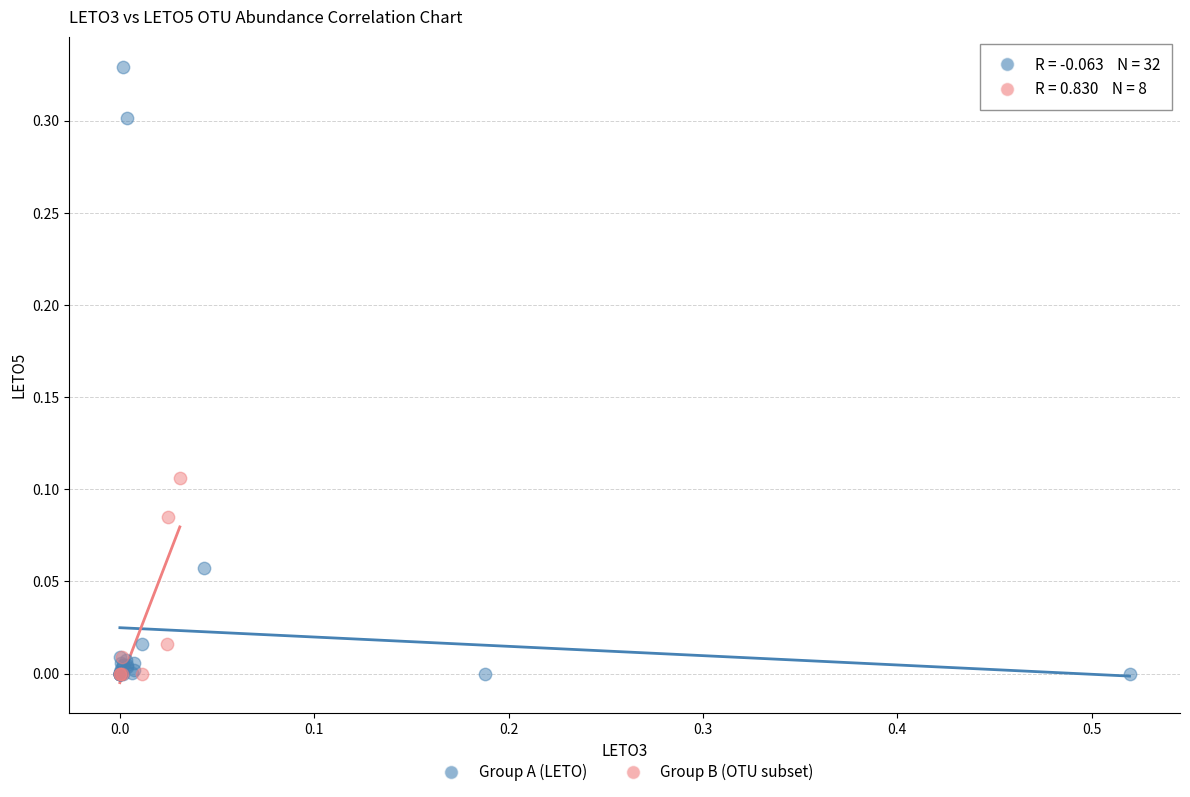

Which series has the widest spread of Y values?

Group A (LETO)